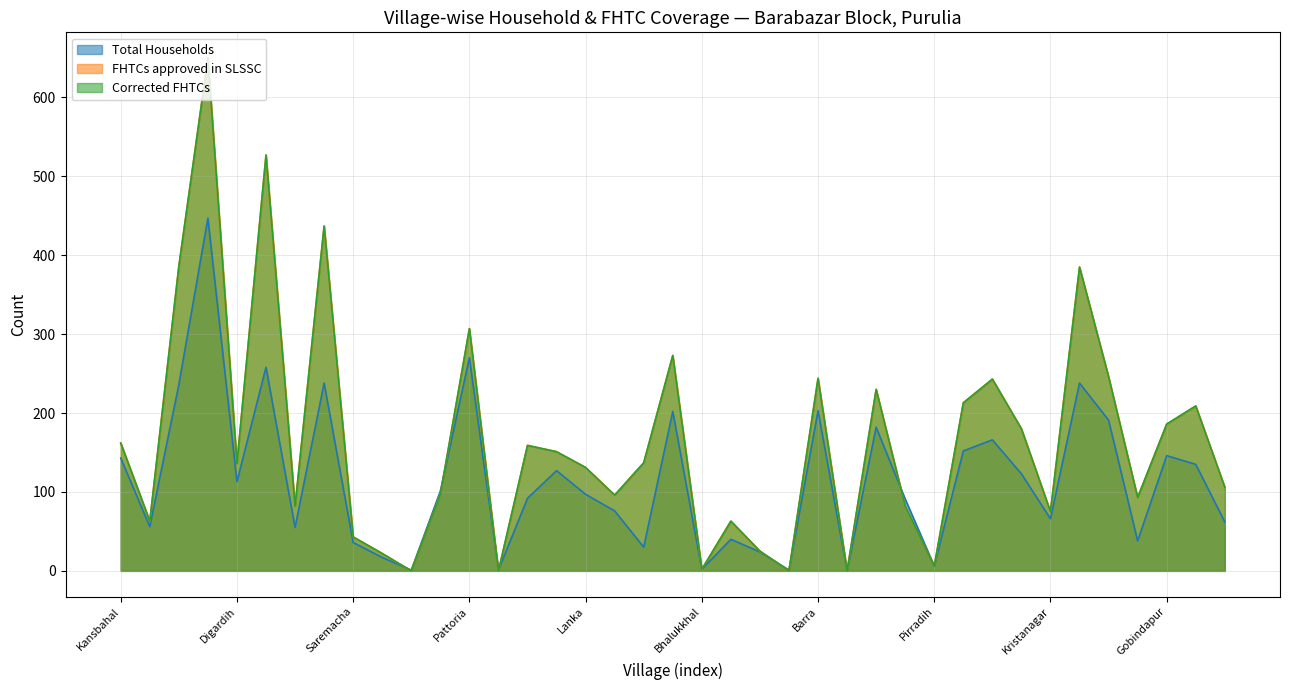

True or false: Total Households has a value of 25 at Tilabani.

False